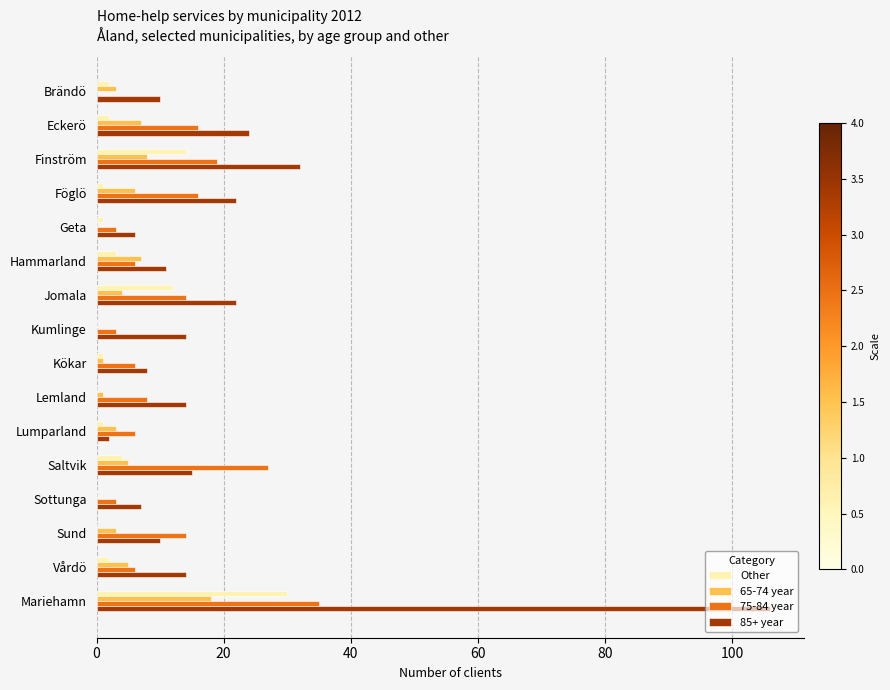

True or false: 75-84 year has a value of 6 at Vårdö.

True